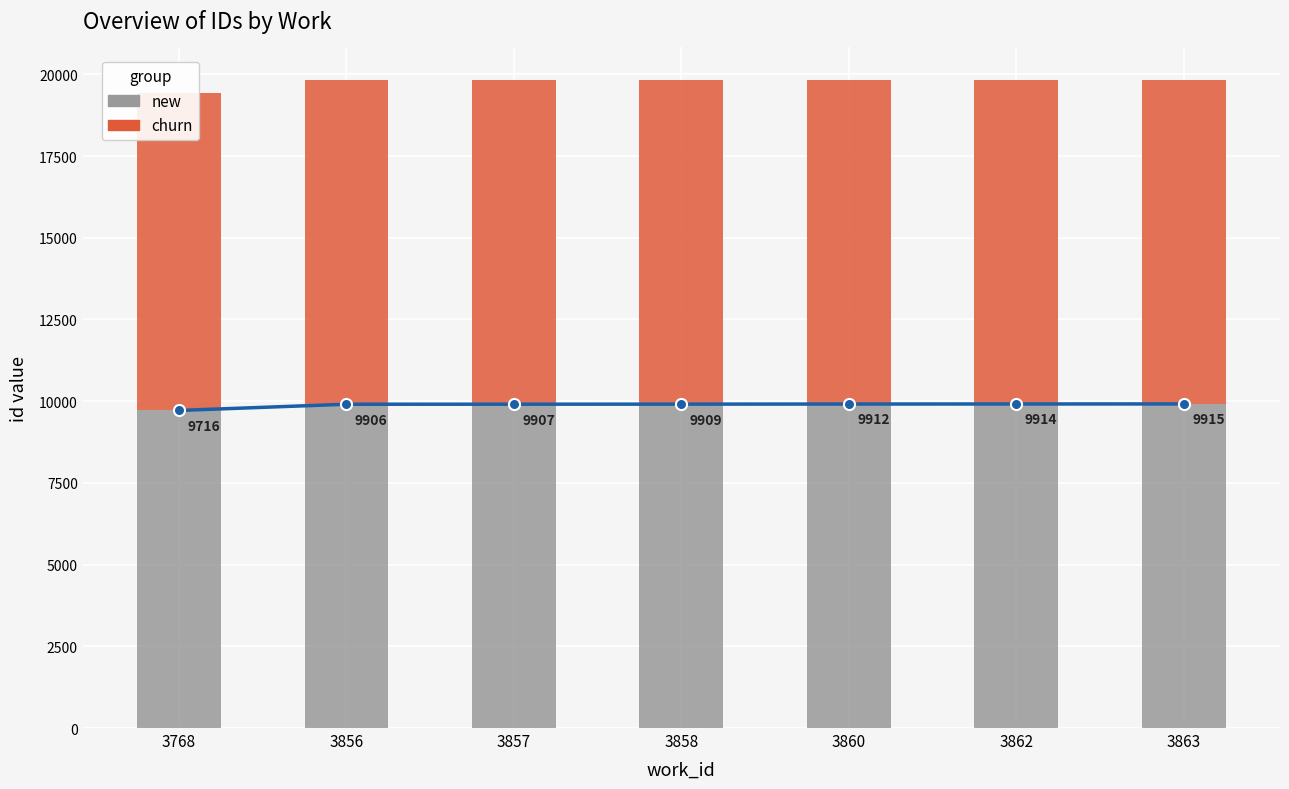

What is the difference between the second highest and second lowest values in the churn series?

8